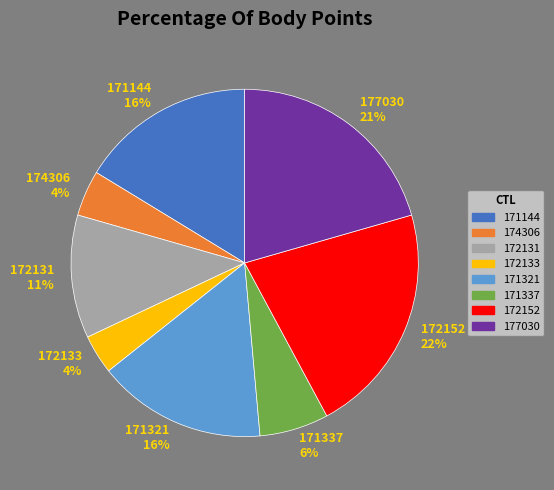

Is it true that 171144 is 11% of the pie?

False